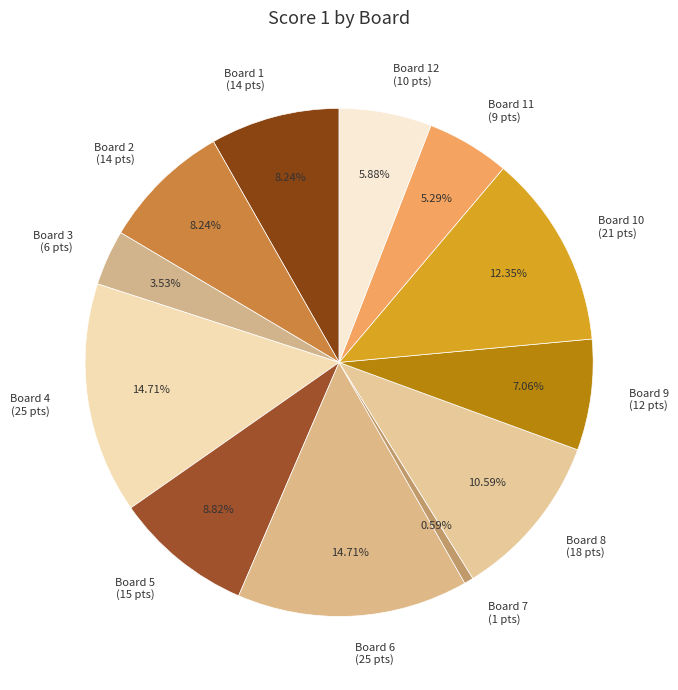

Count the number of slices in the pie.

12